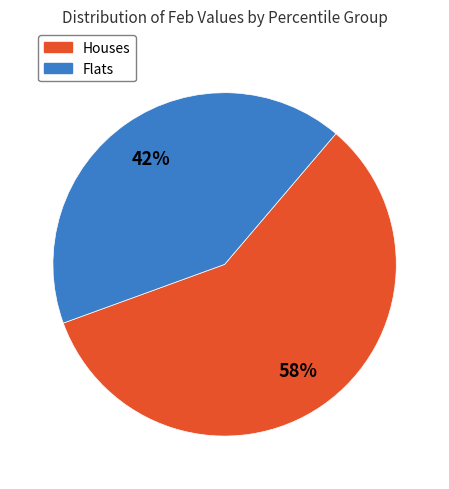

To the nearest percent, what is the difference between the largest and smallest slice percentages?

16%